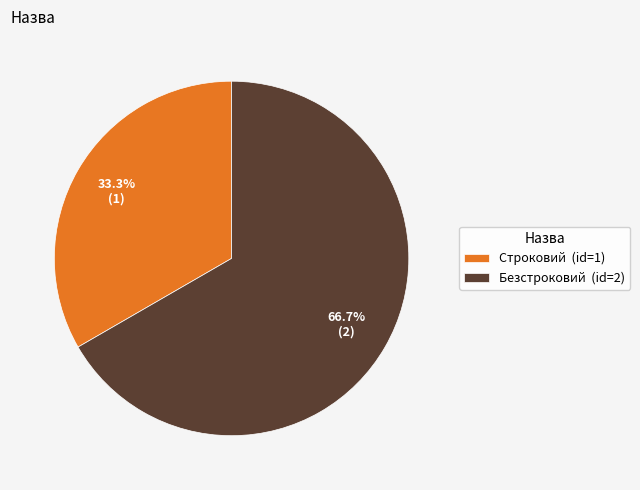

To the nearest percent, what is the difference between the largest and smallest slice percentages?

33%